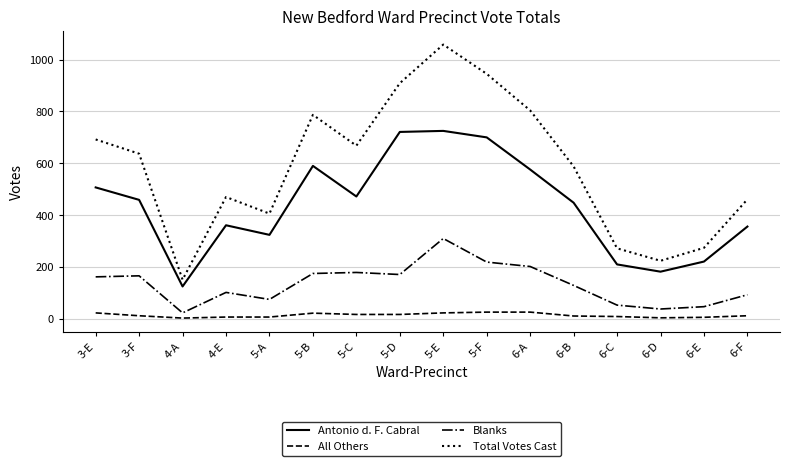

Is it true that All Others equals 22 at 5-B?

True